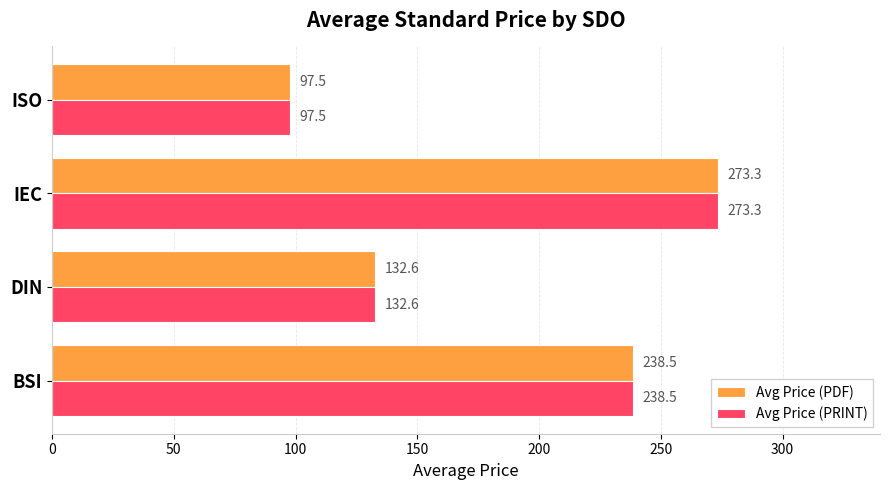

What is the difference between the maximum and minimum values in the Avg Price (PDF) series?

175.8